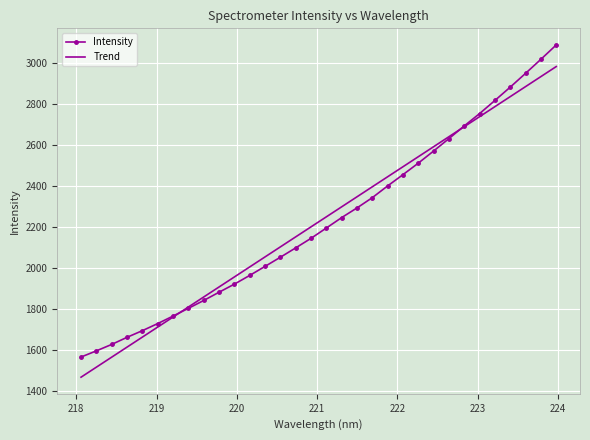

What is the minimum value for Trend?

1465.6